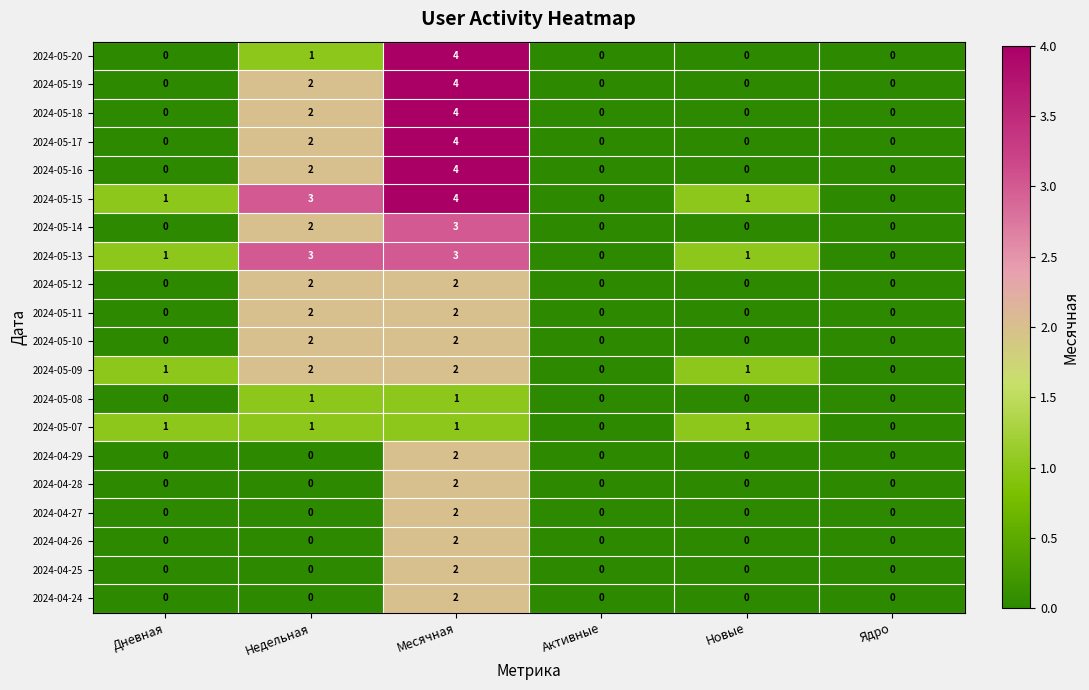

Which series has the largest total across all categories?

2024-05-15